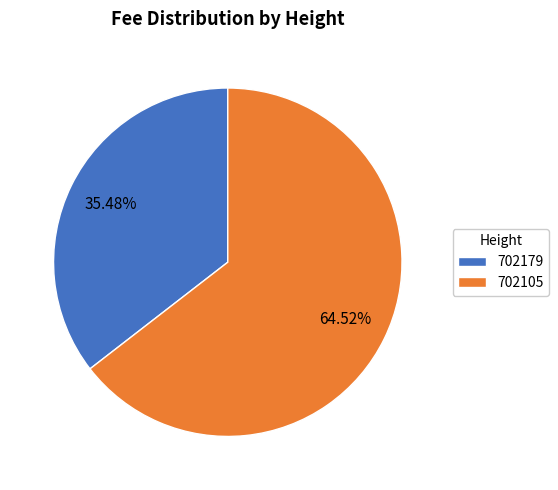

How many segments does this pie chart have?

2